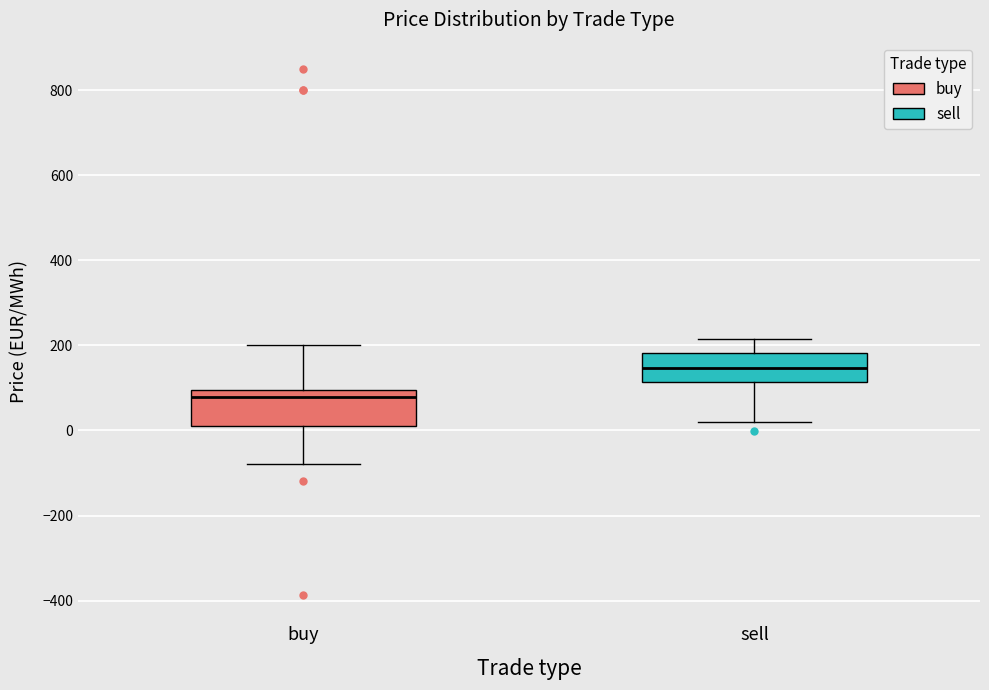

Reading left to right, transcribe this box plot: for each box, give where its median line is, the range the box spans, and where its two whiskers end, as read against the y-axis. The values are not printed on the chart, so give them approximately, as read against the axis.

buy: median 80, box 20 to 100, whiskers -80 to 200
sell: median 140, box 120 to 180, whiskers 20 to 220